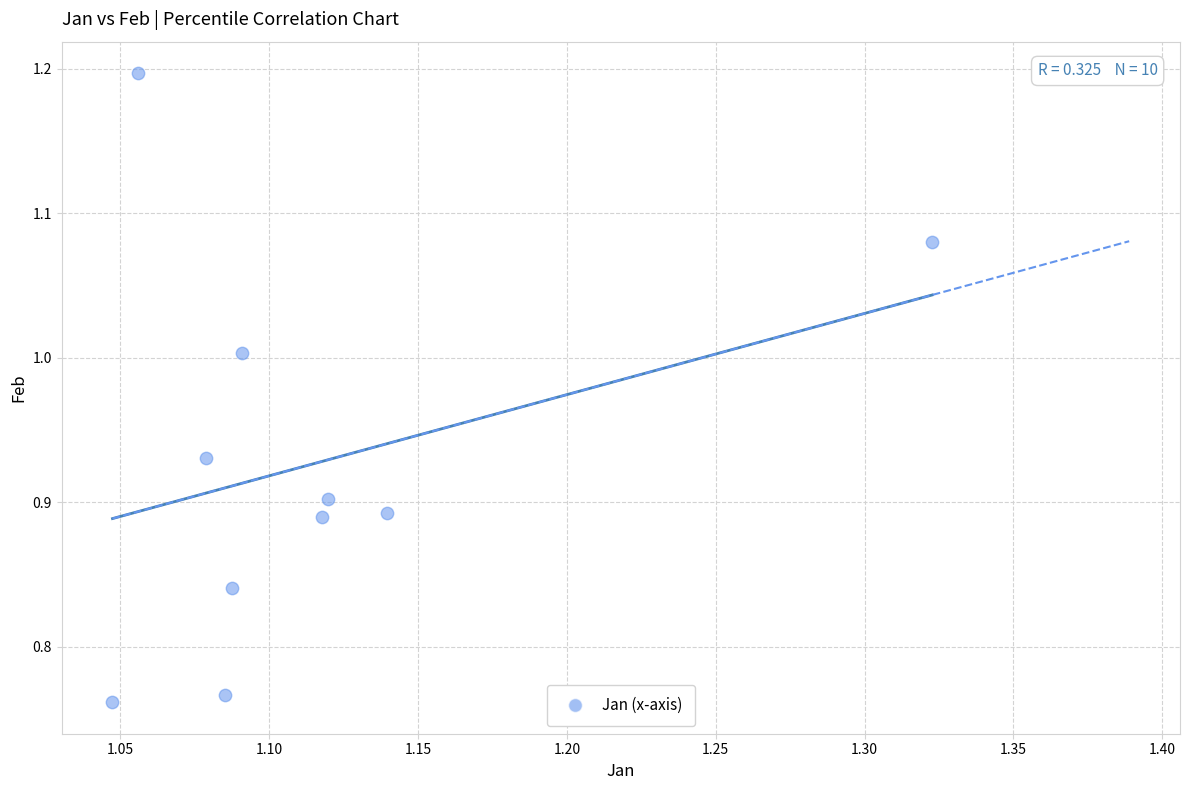

What is the range of X values (max minus min)?

0.3